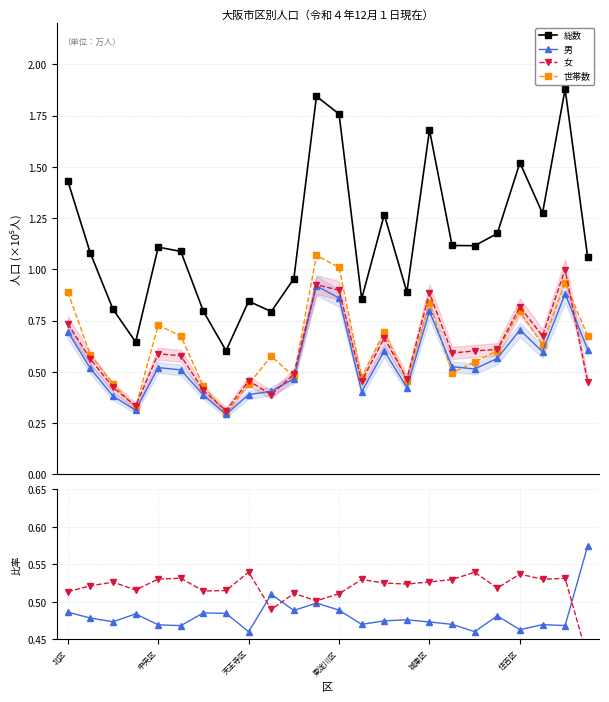

True or false: 総数 has more than 1 interior local peaks.

True